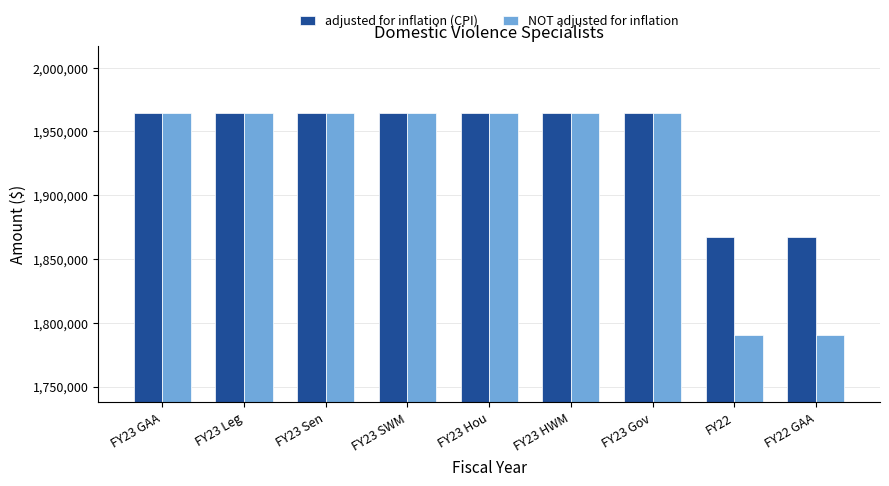

Reading left to right, extract all data points from this chart.

adjusted for inflation (CPI): FY23 GAA=1964605	FY23 Leg=1964605	FY23 Sen=1964605	FY23 SWM=1964605	FY23 Hou=1964605	FY23 HWM=1964605	FY23 Gov=1964605	FY22=1867519	FY22 GAA=1867519
NOT adjusted for inflation: FY23 GAA=1964605	FY23 Leg=1964605	FY23 Sen=1964605	FY23 SWM=1964605	FY23 Hou=1964605	FY23 HWM=1964605	FY23 Gov=1964605	FY22=1790076	FY22 GAA=1790076